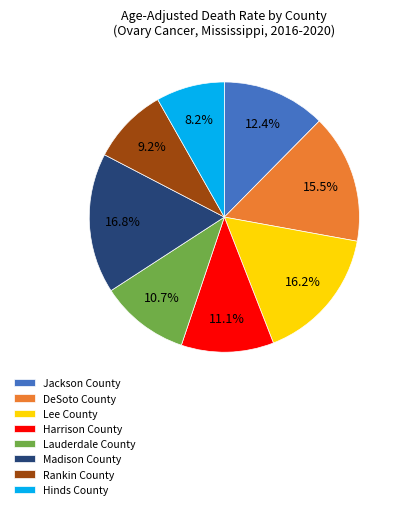

Is it true that Harrison County is 11% of the pie?

True